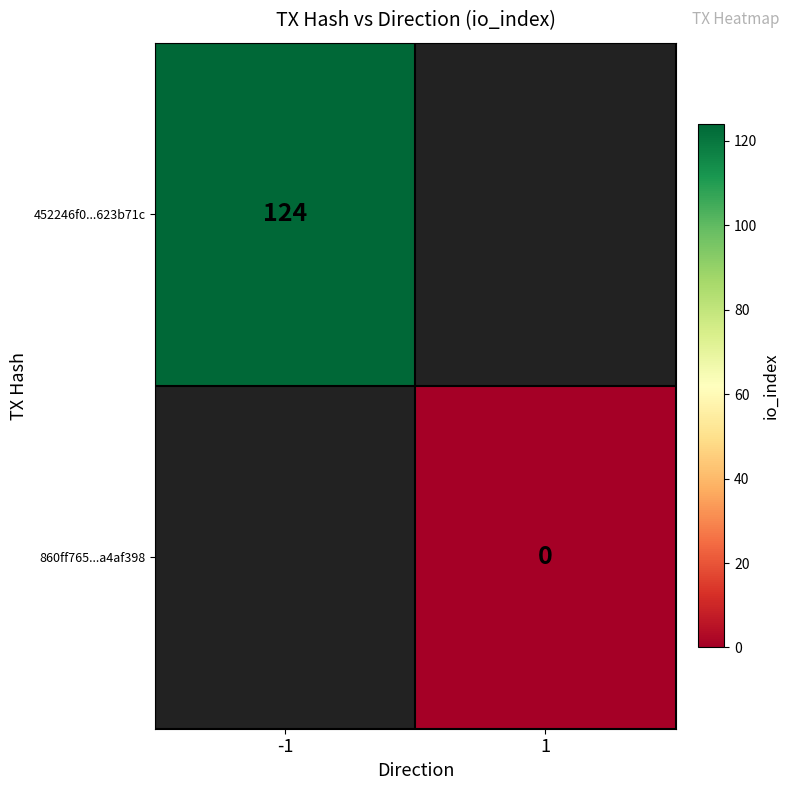

Is it true that 452246f0...623b71c equals 179 at -1?

False